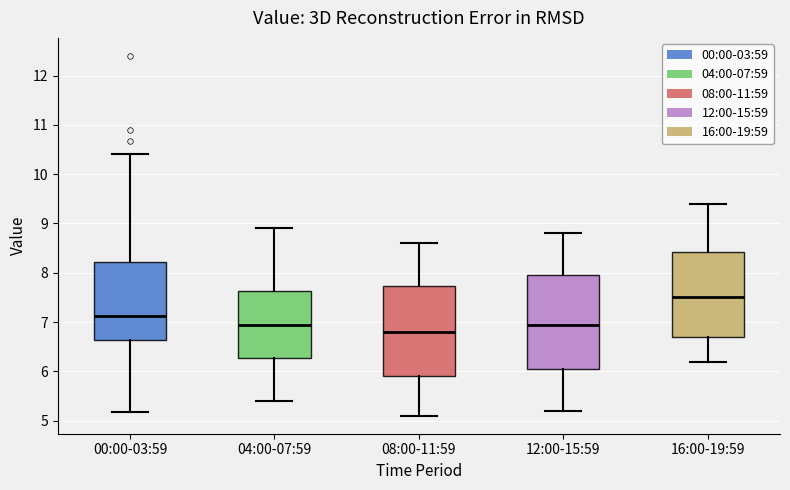

Which box's median line is the lowest?

08:00-11:59